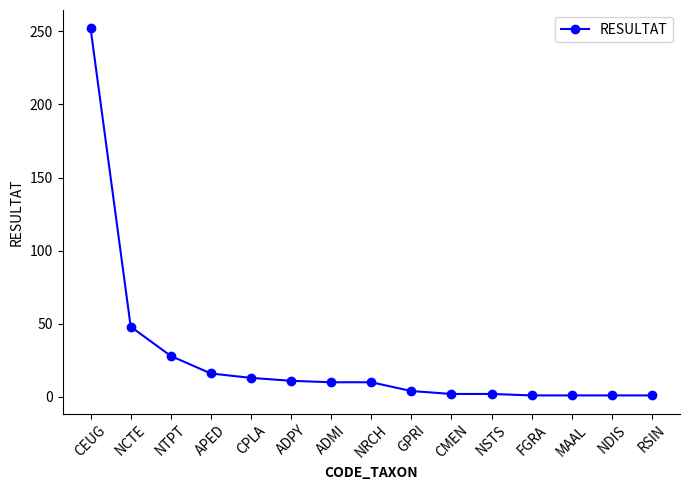

What is the minimum value shown in the chart?

1